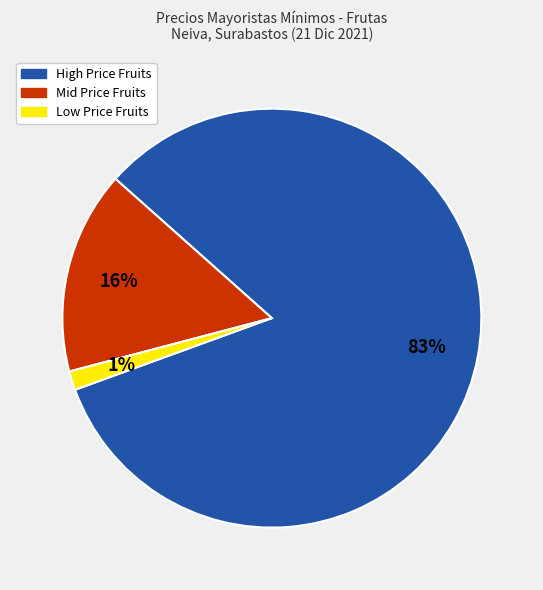

Is there a majority slice in this chart?

Yes